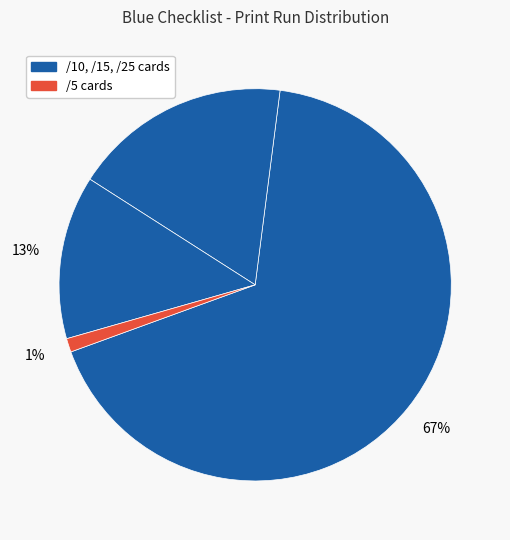

Rank the categories by value from highest to lowest.

/25, /15, /10, /5